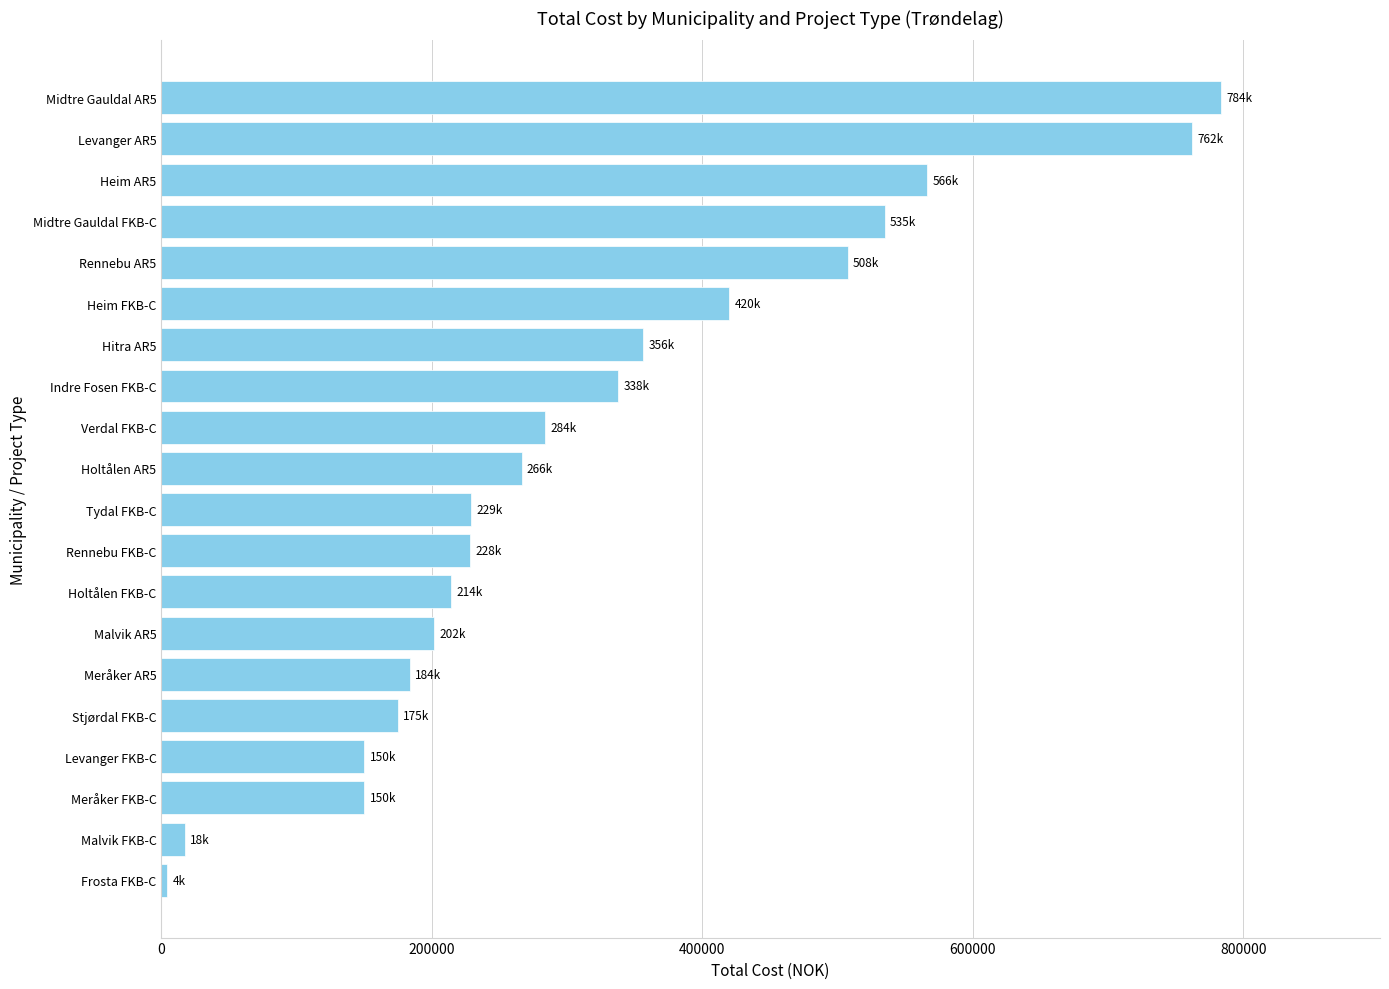

Is it true that the value at Stjørdal FKB-C is 289504?

False